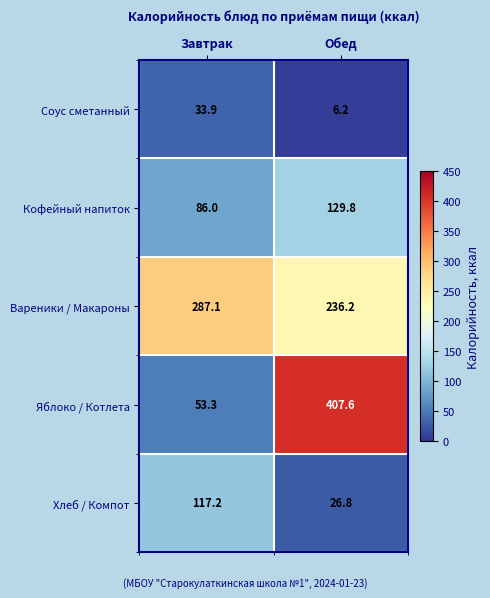

True or false: Кофейный напиток has a value of 127.9 at Завтрак.

False